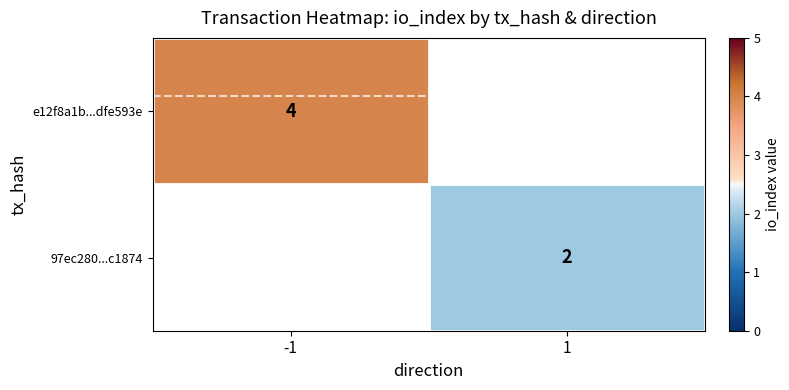

Is the value of 97ec280...c1874 at 1 greater than the value of e12f8a1b...dfe593e at -1?

No